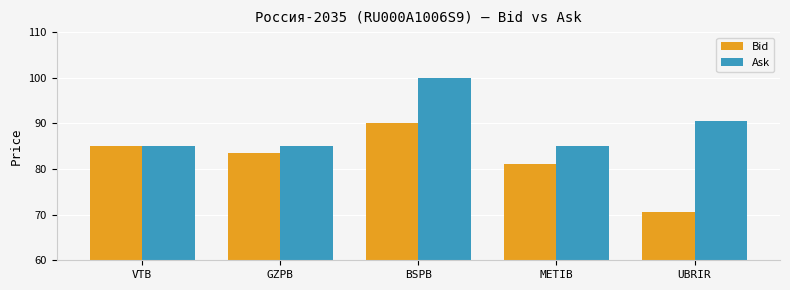

What is the value of the Bid bar at the 5th from the left?

70.5